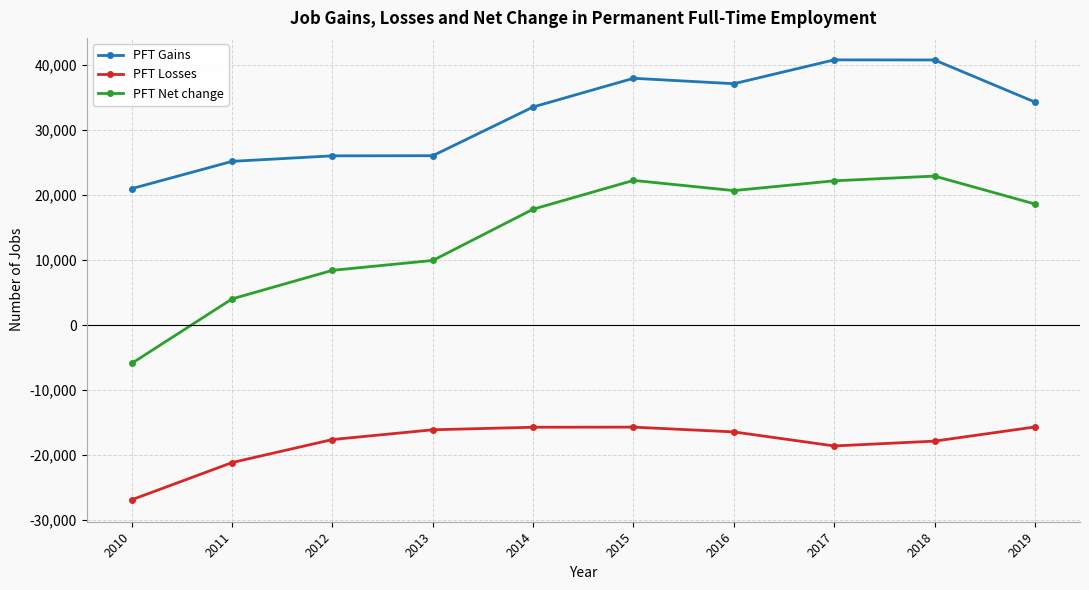

Where does the PFT Net change series first go above 18633?

2015